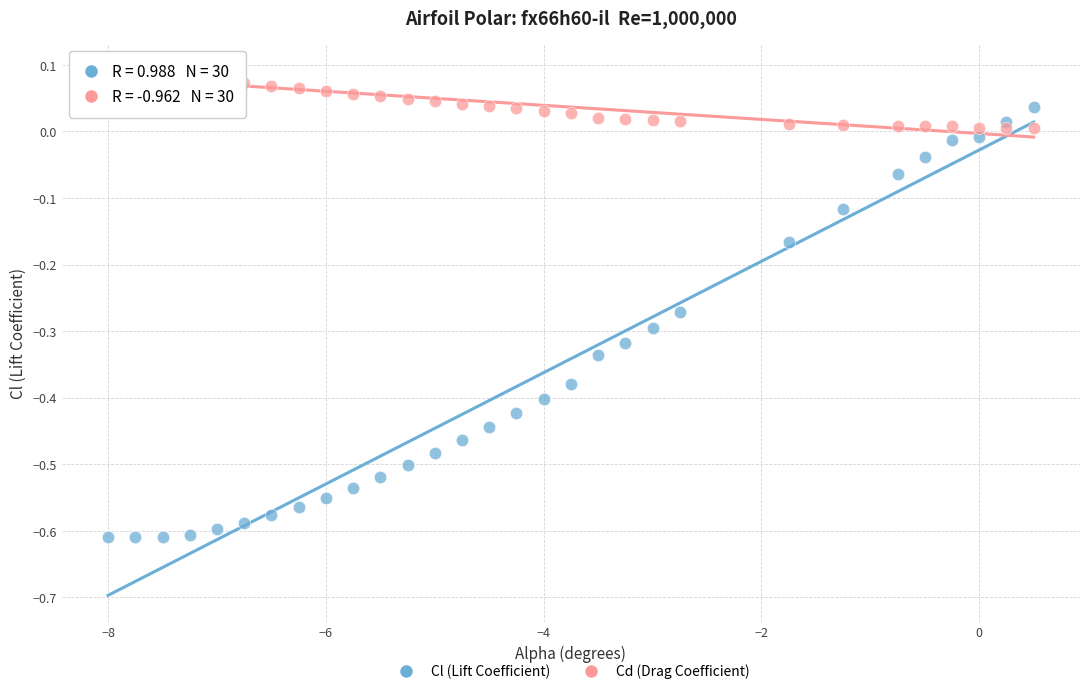

Which series contains the lowest Y value?

Cl (Lift Coefficient)